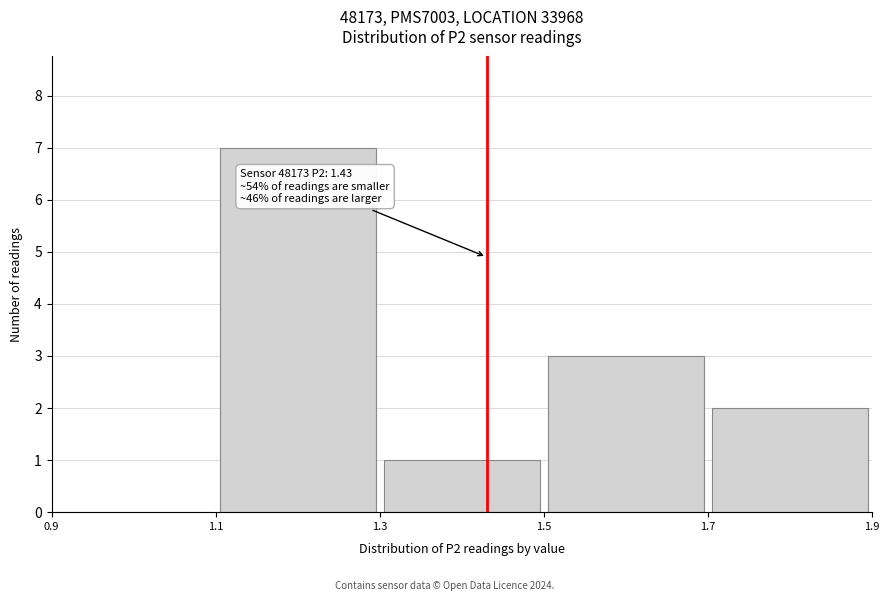

Which range on the x-axis has the tallest bar?

1.1 to 1.3